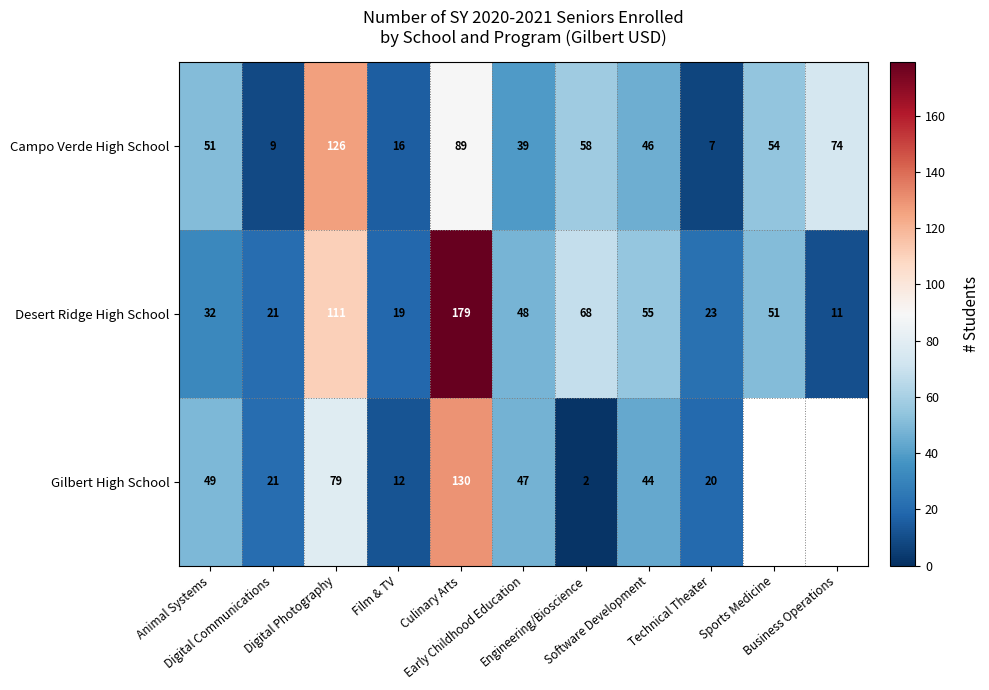

What is the difference between the maximum and minimum values in the Desert Ridge High School series?

168